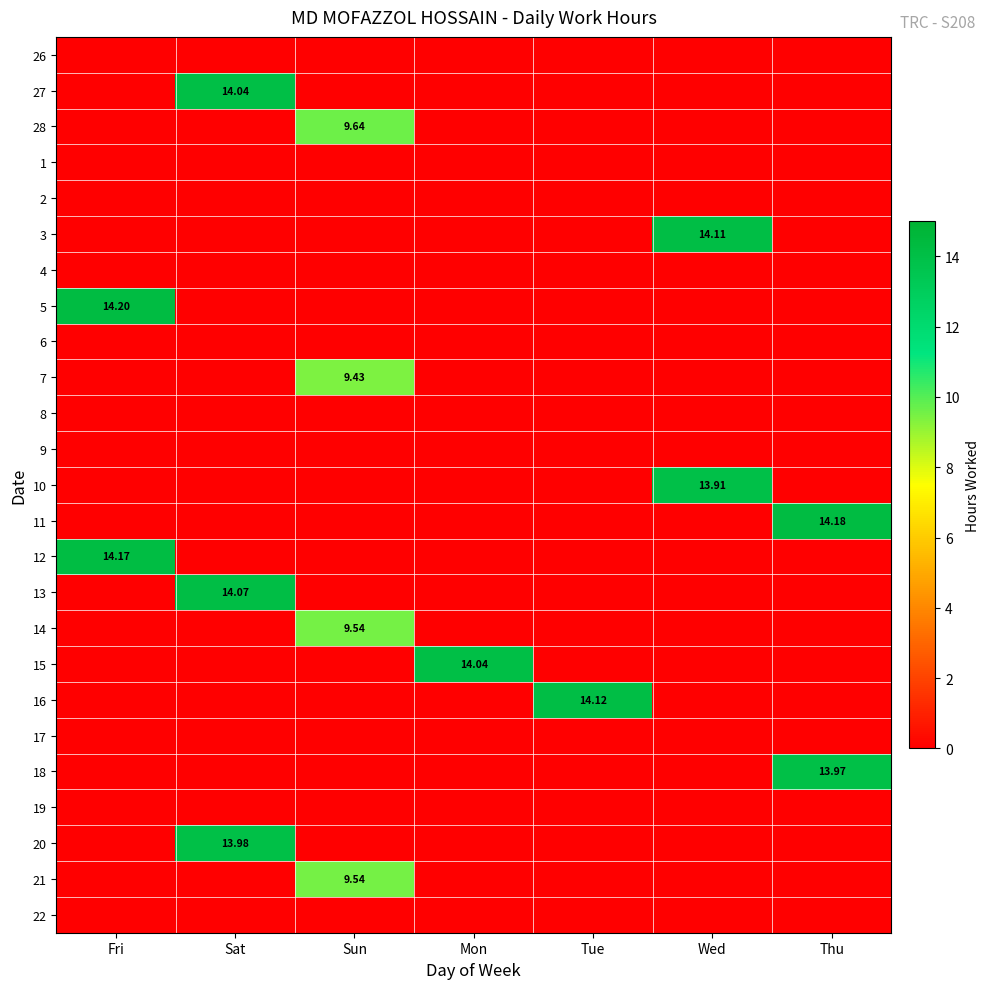

The 19 series shows 0.0 at Sun. True or false?

True